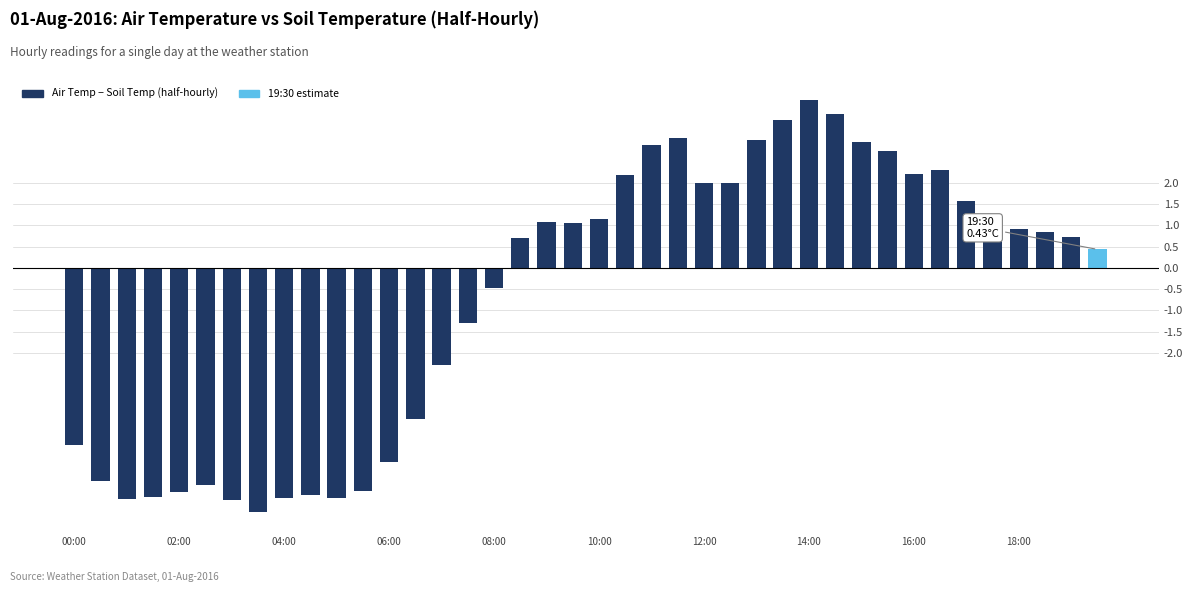

What is the difference between the second highest and minimum values?

9.4